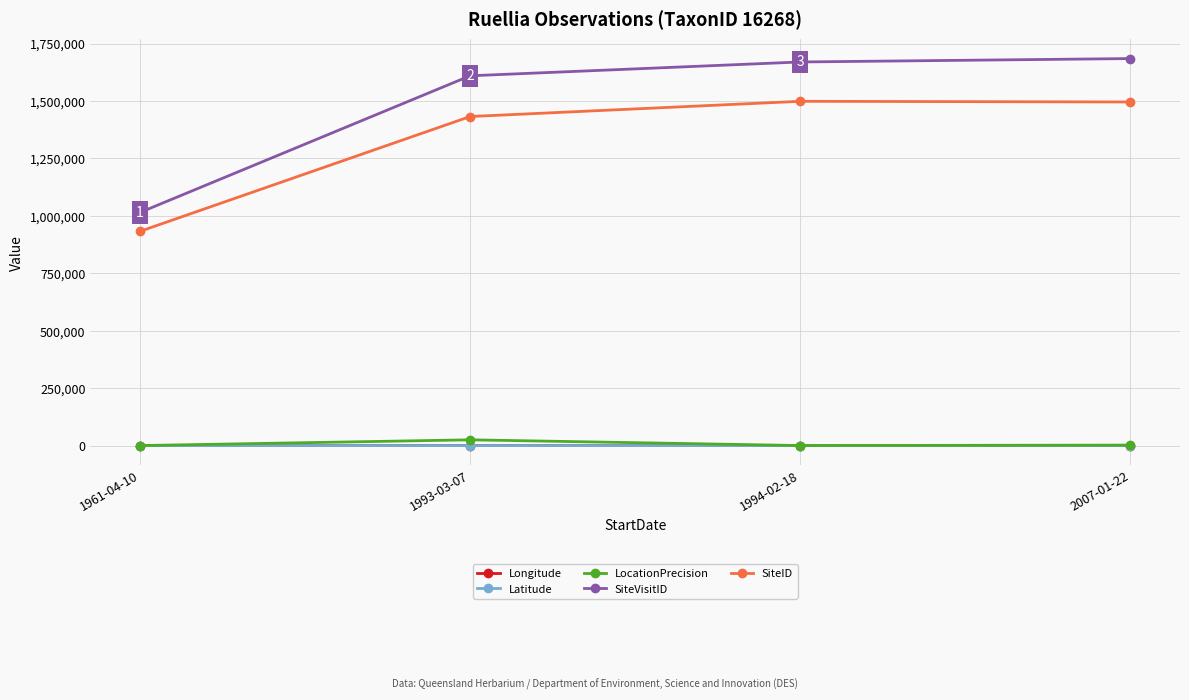

Which series changed the most between 1993-03-07 and 1994-02-18?

SiteID